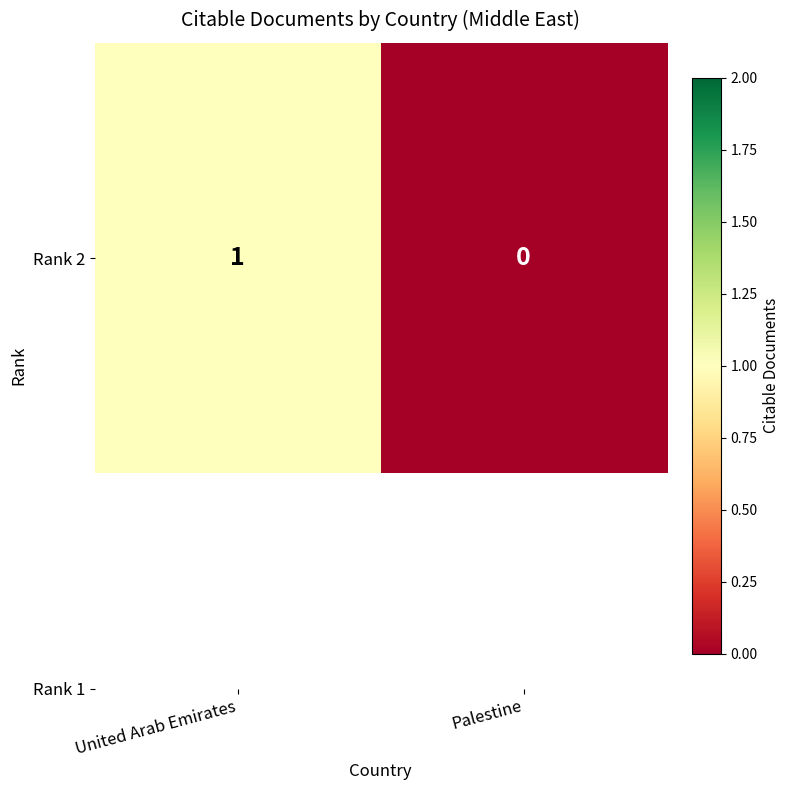

What is the greatest value displayed?

1